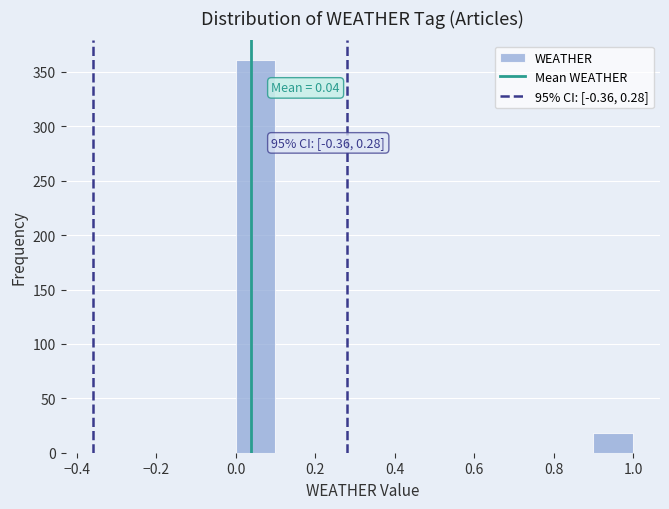

Which range on the x-axis has the tallest bar?

0.0 to 0.1